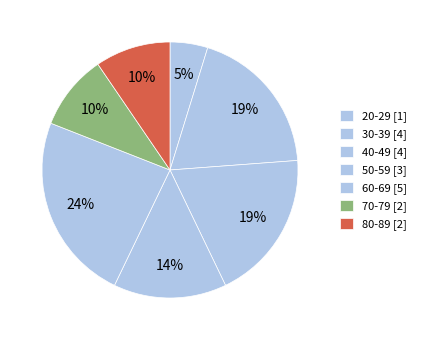

What percentage do 30-39 and 40-49 together represent?

38.1%